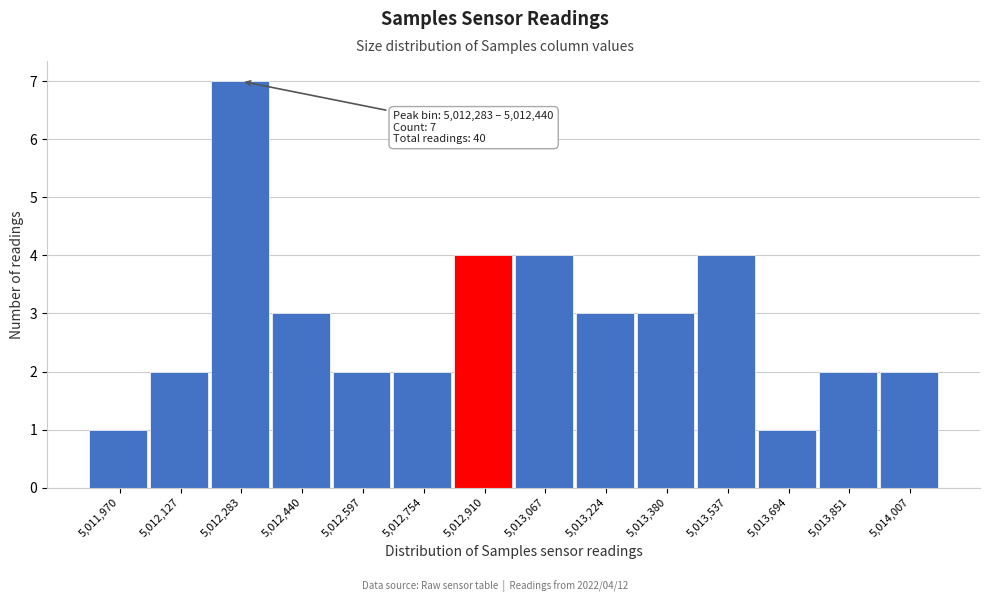

Reading left to right, list all the values displayed in this chart.

1	2	7	3	2	2	4	4	3	3	4	1	2	2